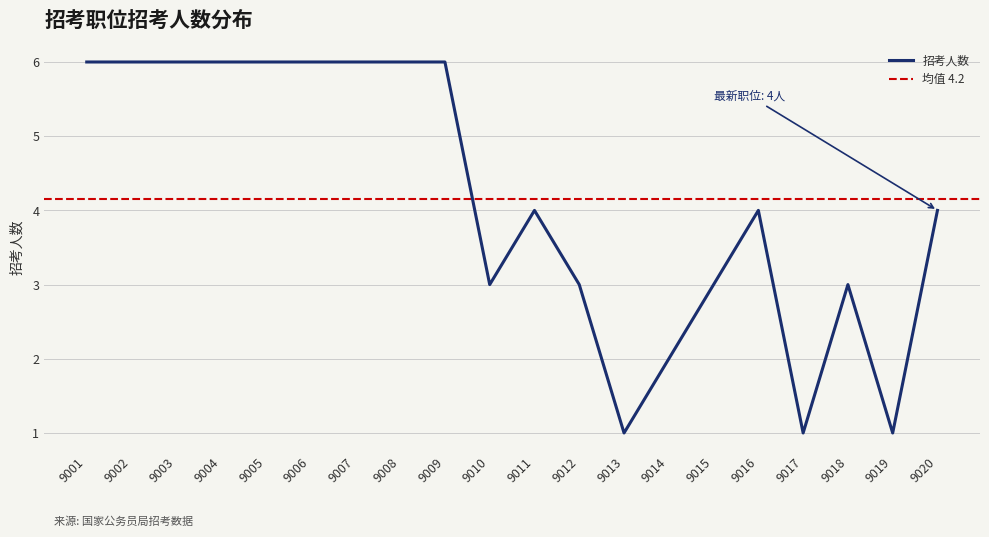

How many values are between 3 and 6?

16